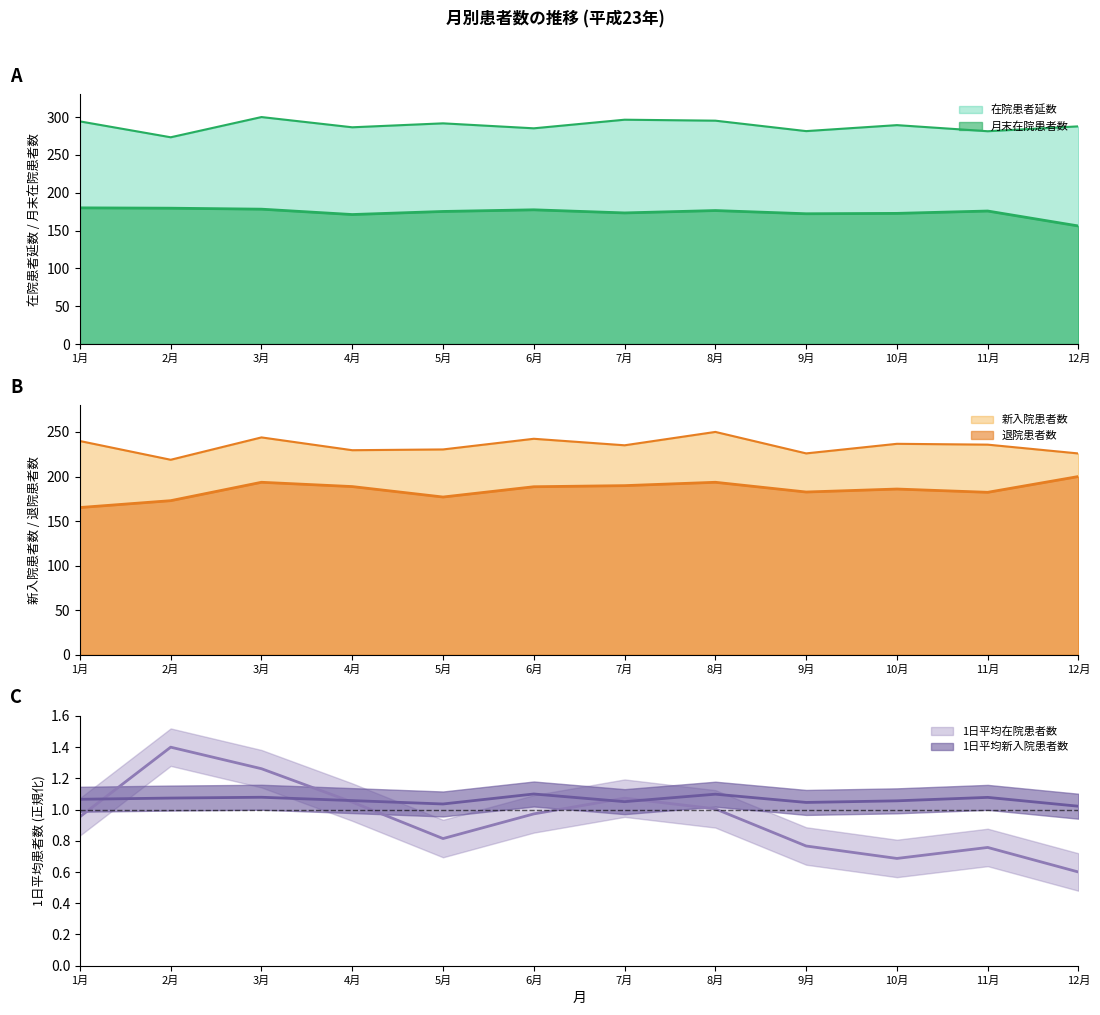

Does the chart have visible grid lines?

No